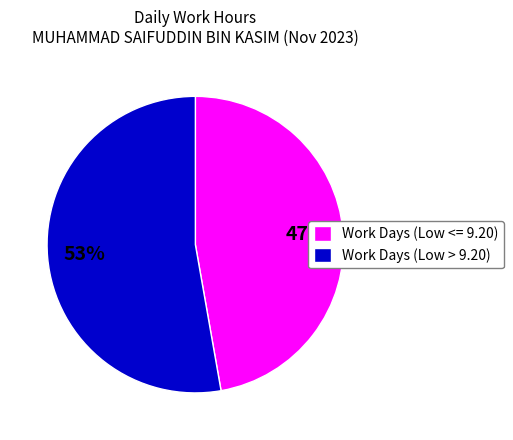

Which category has the biggest portion of the pie?

Work Days (Low > 9.20)